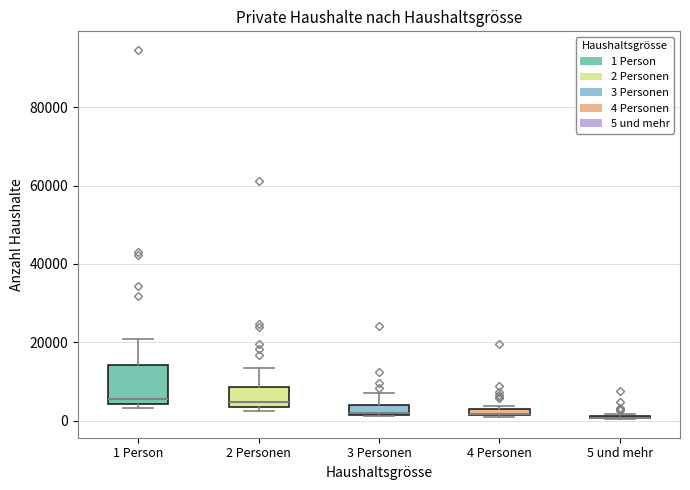

Where is the lower edge of the box for 4 Personen on the y-axis? The values are not printed on the chart, so give them approximately, as read against the axis.

2000